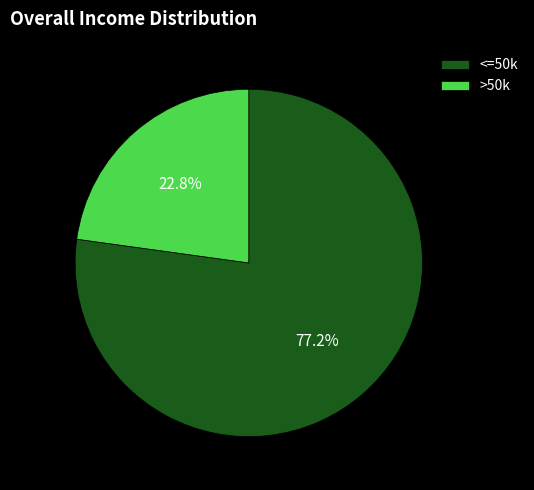

Is <=50k the majority of the pie?

Yes